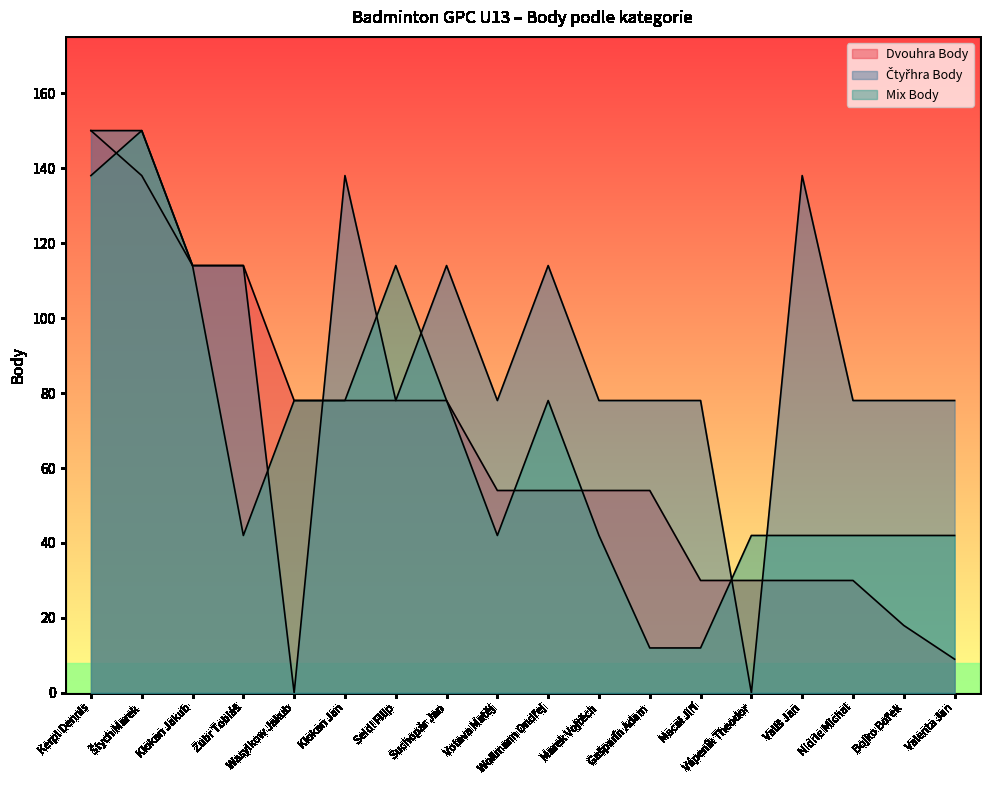

Between Wollmann Ondřej and Wasylkow Jakub, which is larger?

Wasylkow Jakub